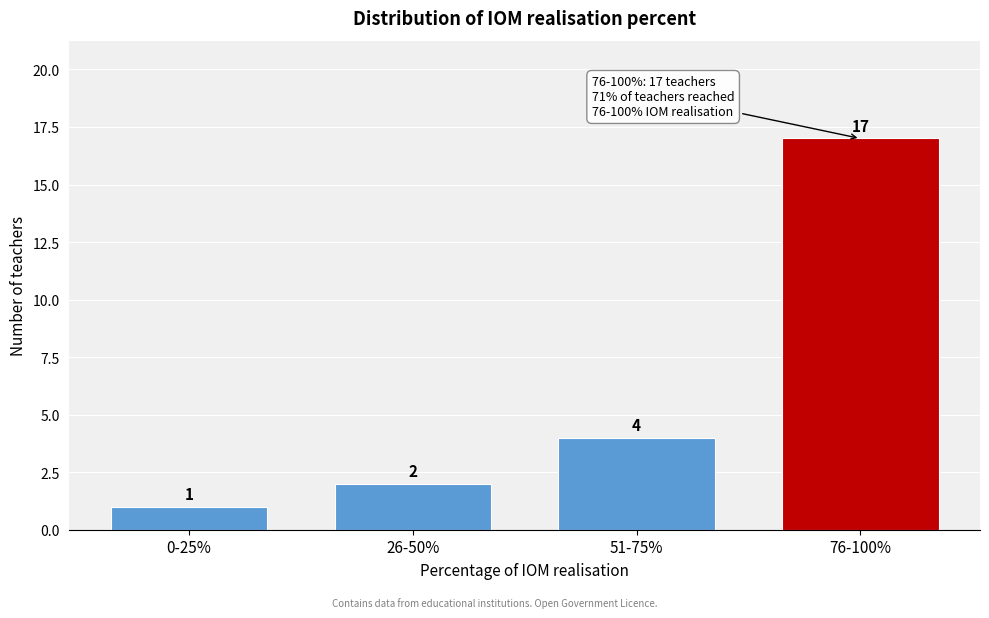

Reading left to right, what are all the values shown in this chart?

1	2	4	17